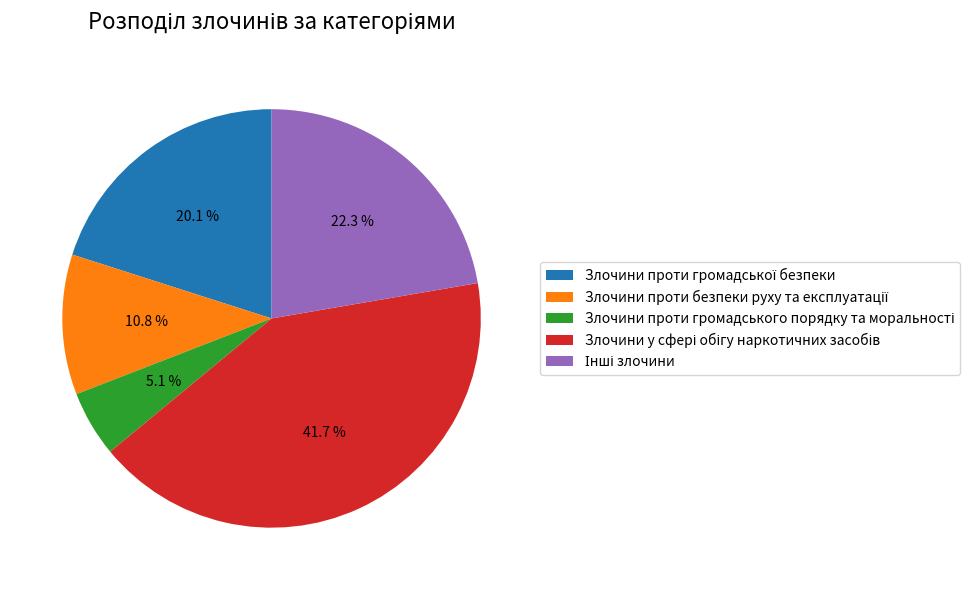

Is there any slice that represents more than half of the pie?

No